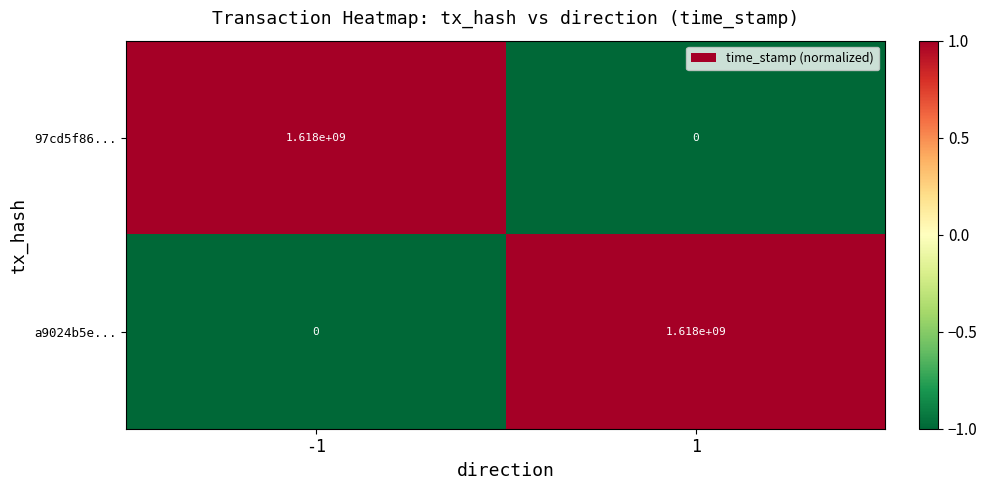

Which series has the largest range (max minus min)?

97cd5f86...